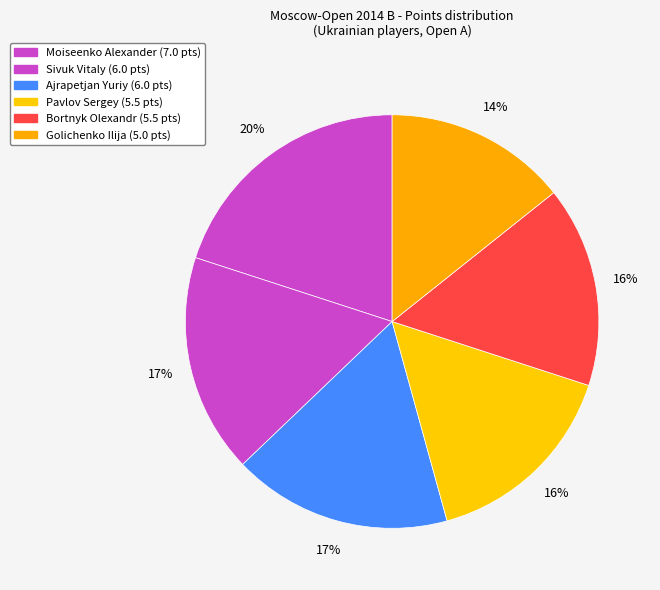

How many slices are in this pie chart?

6